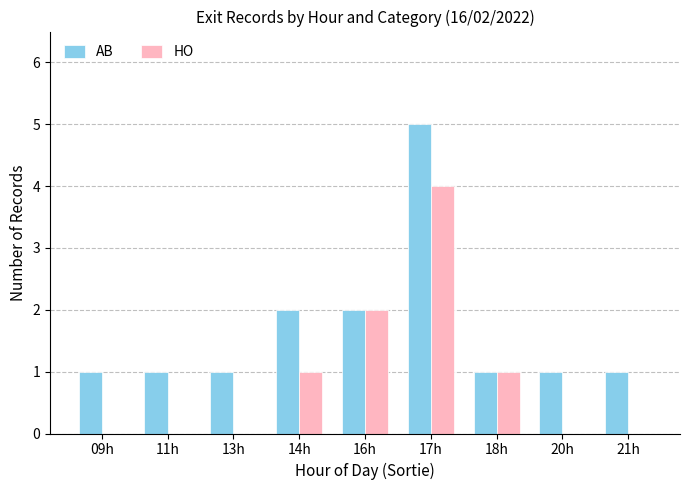

True or false: AB has a value of 1 at 09h.

True